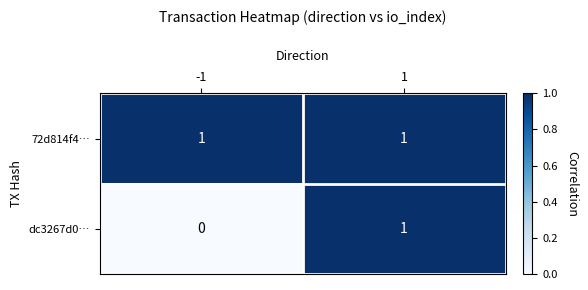

At which category does the chart reach its minimum across all series?

-1